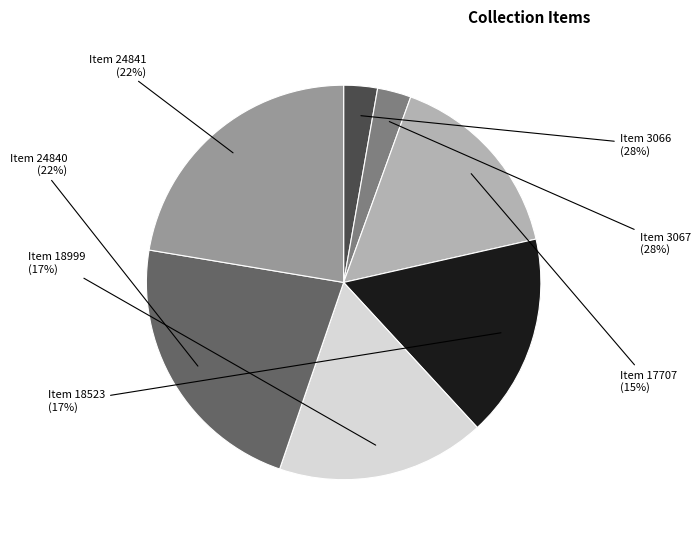

True or false: Neveléstudományi (3066) accounts for 3% of the total.

True